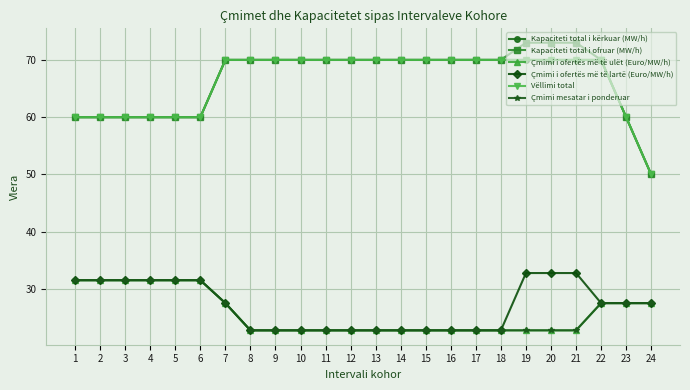

True or false: Kapaciteti total i ofruar (MW/h) and Vëllimi total intersect in this chart.

False